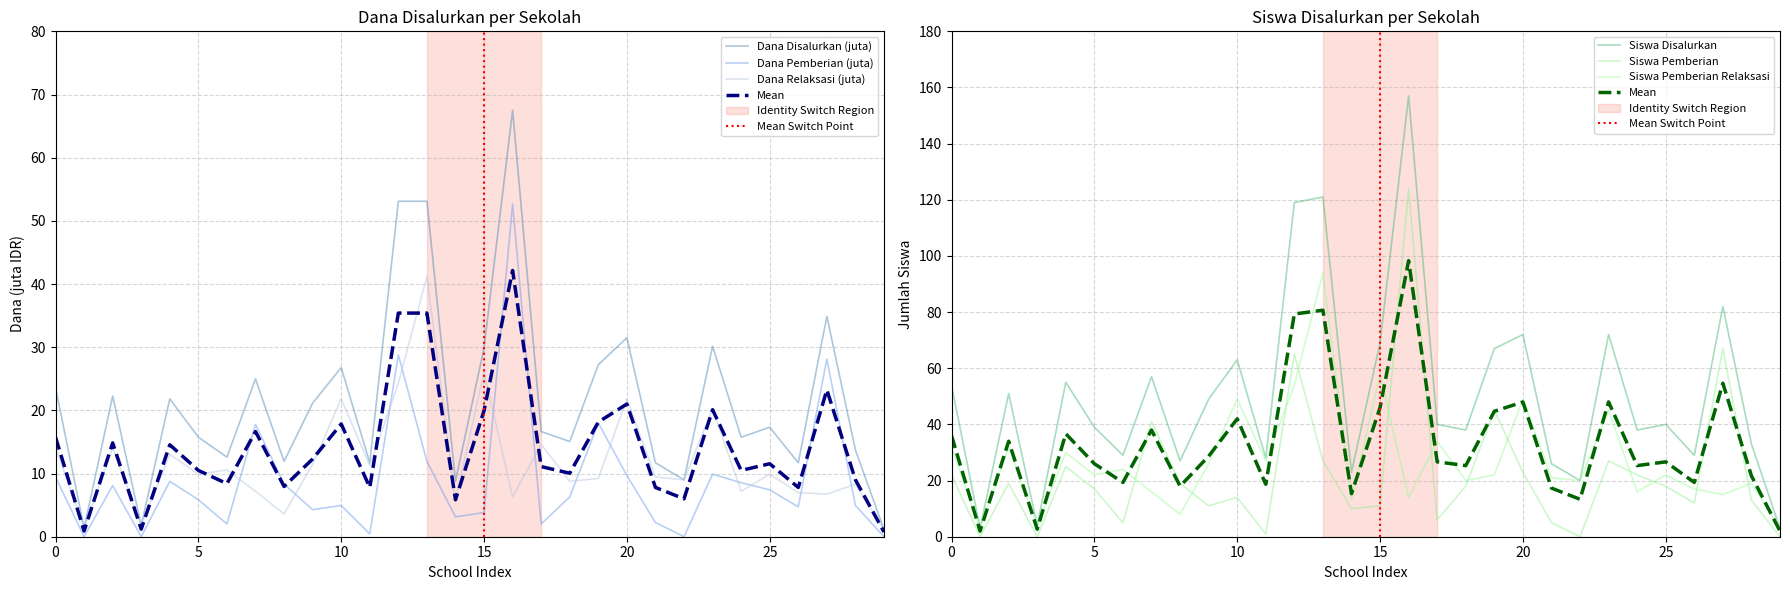

How many interior local valleys does the Siswa Pemberian series have?

9